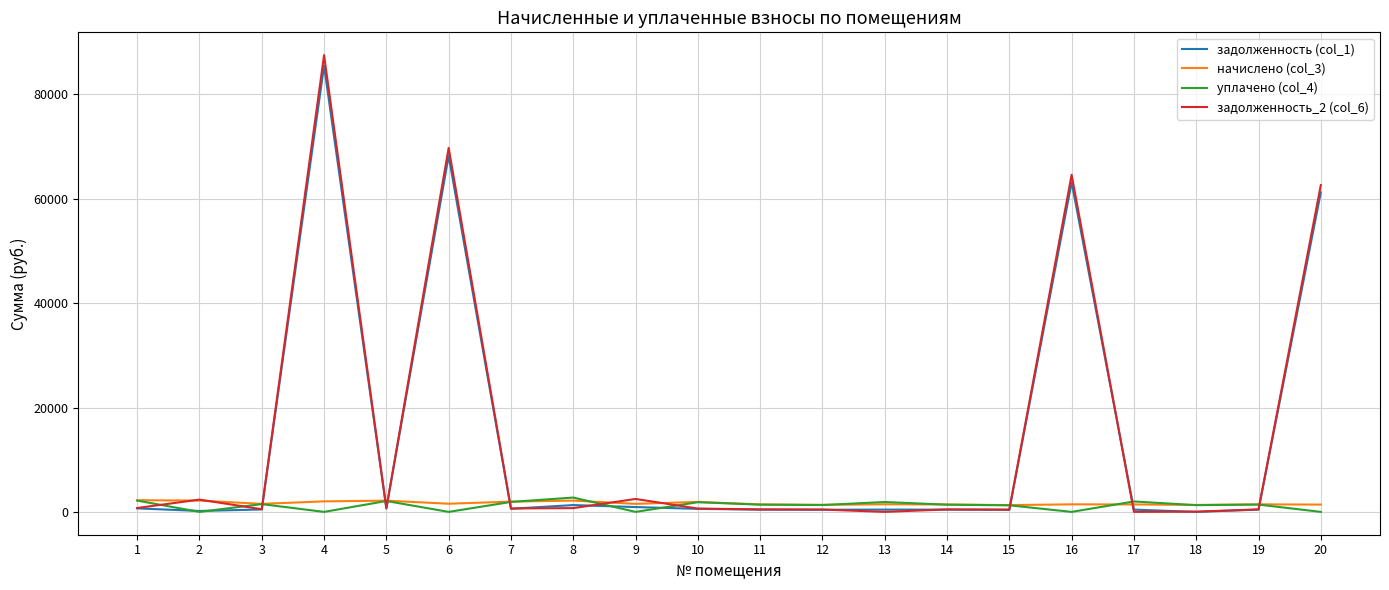

How many lines are shown in the chart?

4